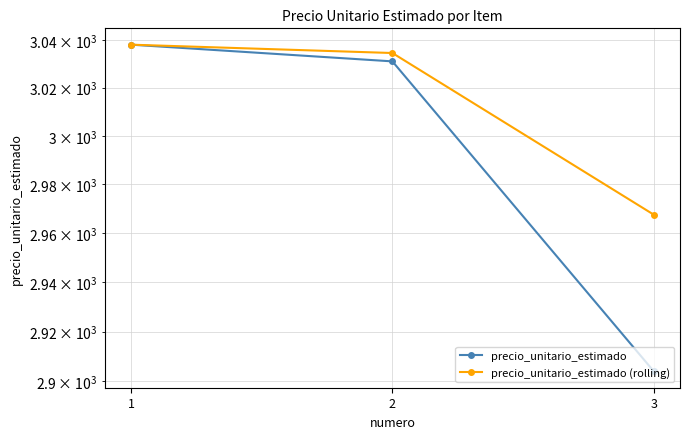

What is the sum of the precio_unitario_estimado values at 3 and 2?

5935.0